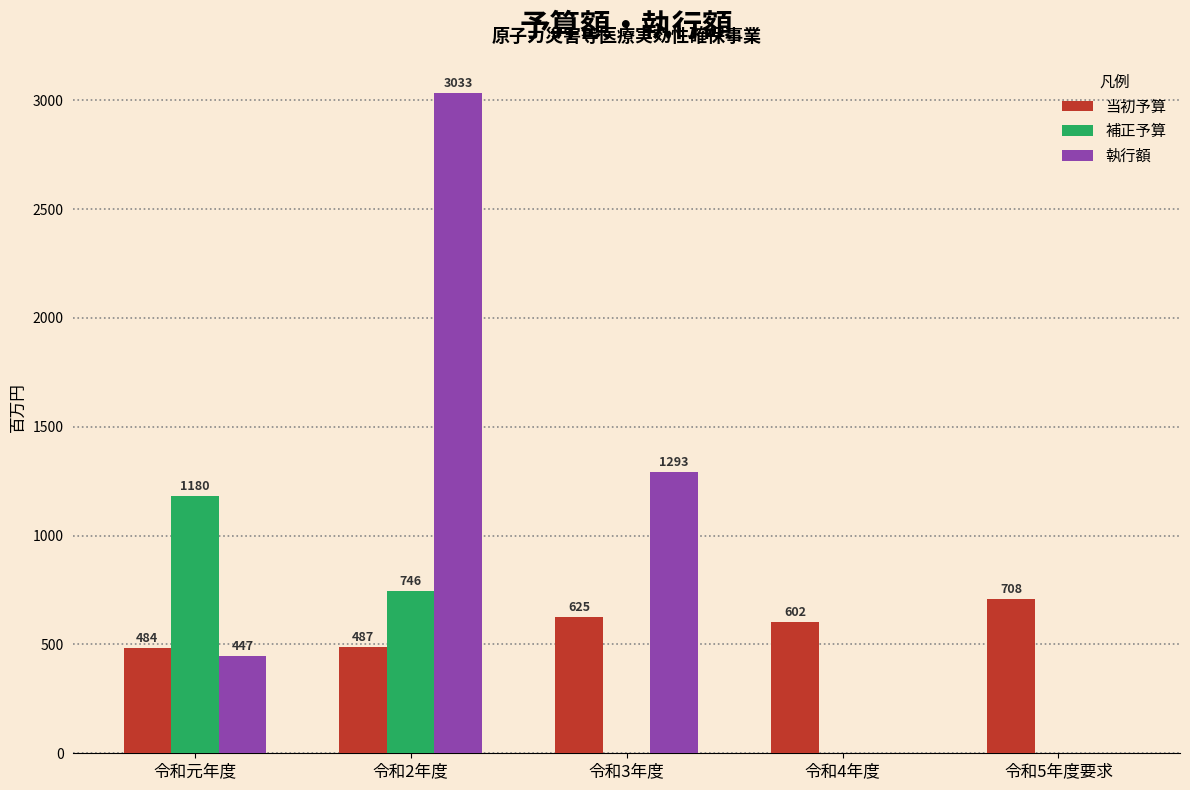

Reading left to right, transcribe all the data shown in this chart.

当初予算: 令和元年度=484	令和2年度=487	令和3年度=625	令和4年度=602	令和5年度要求=708
補正予算: 令和元年度=1180	令和2年度=746	令和3年度=0	令和4年度=0	令和5年度要求=0
執行額: 令和元年度=447	令和2年度=3033	令和3年度=1293	令和4年度=0	令和5年度要求=0